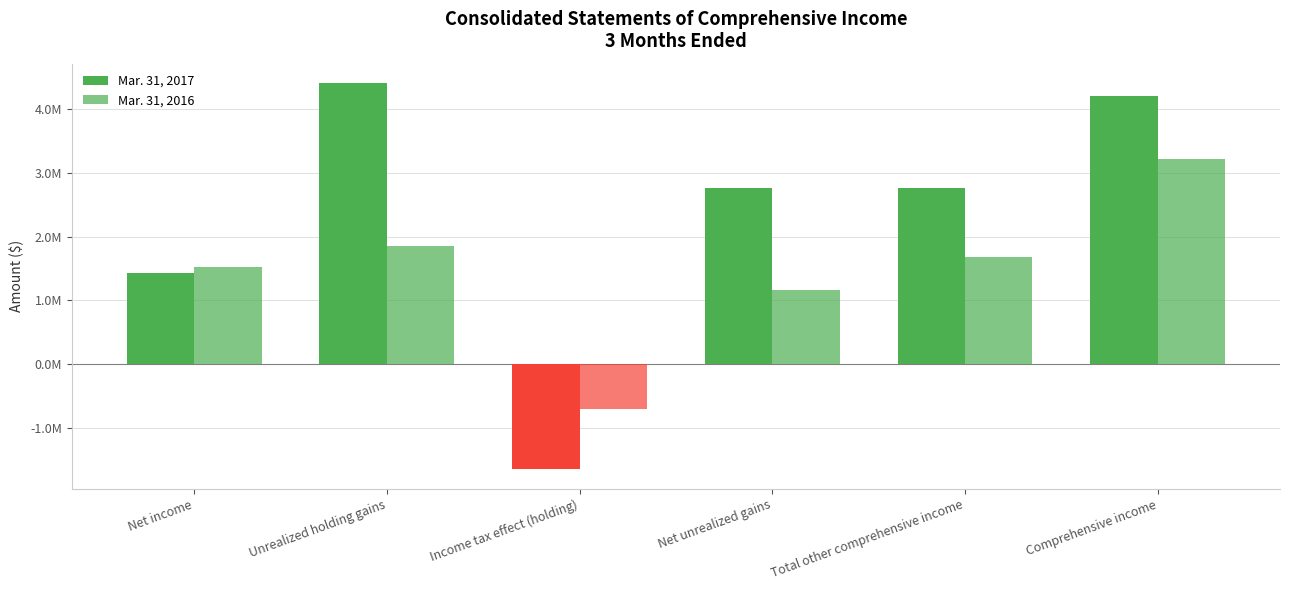

Are the bars horizontal?

No